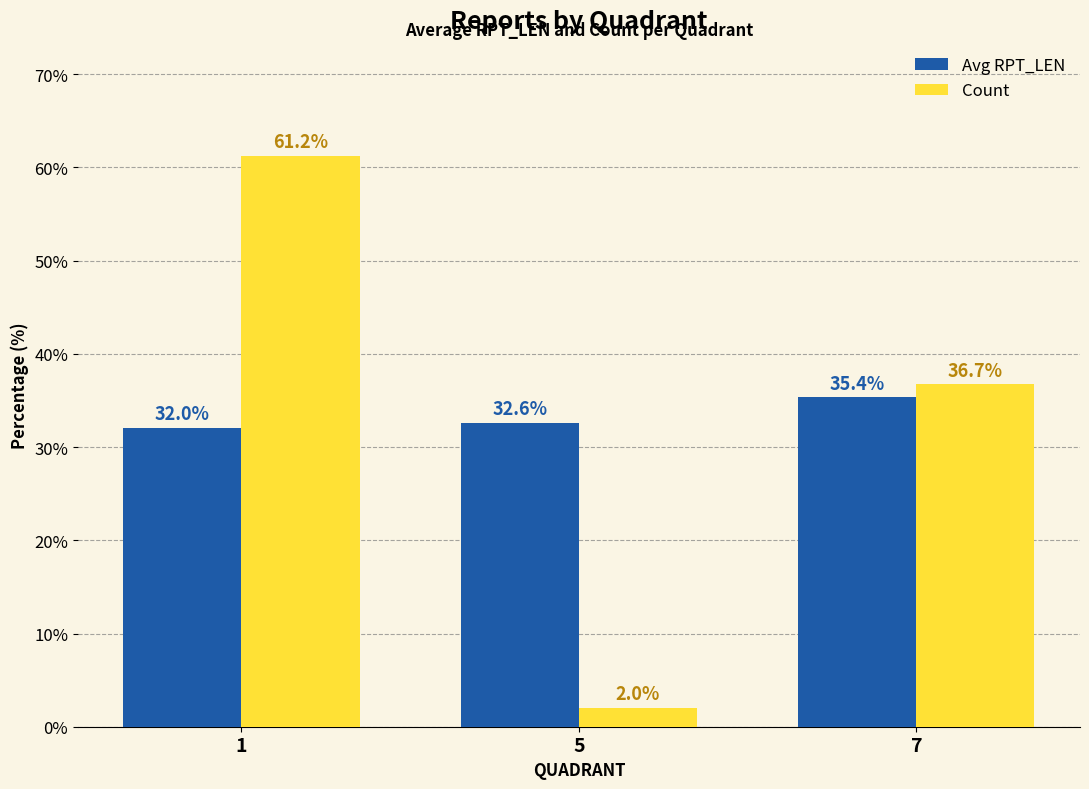

Rank the series by their maximum value, from highest to lowest.

Count, Avg RPT_LEN